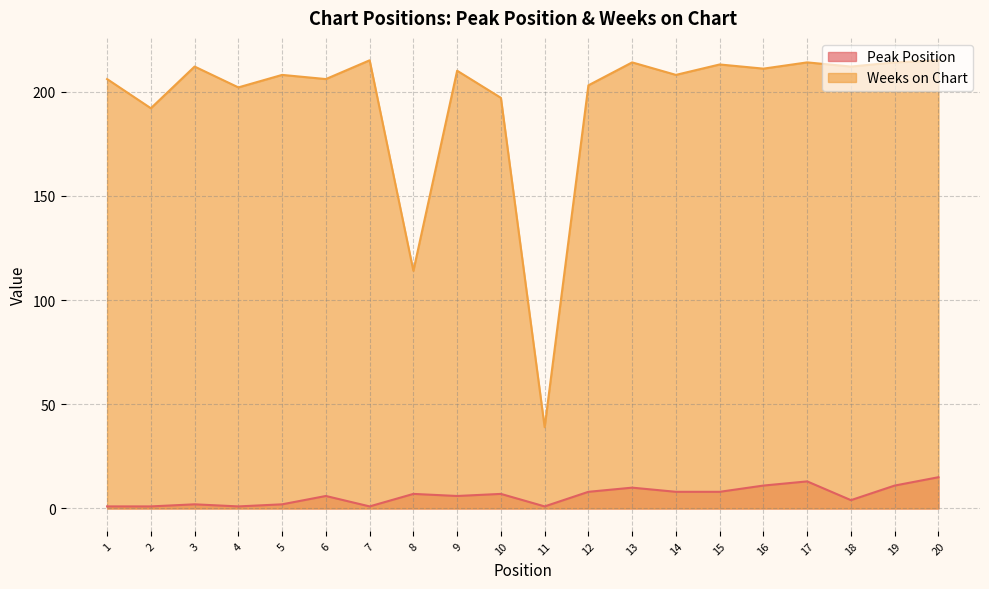

True or false: Weeks on Chart and Peak Position cross at least once.

False